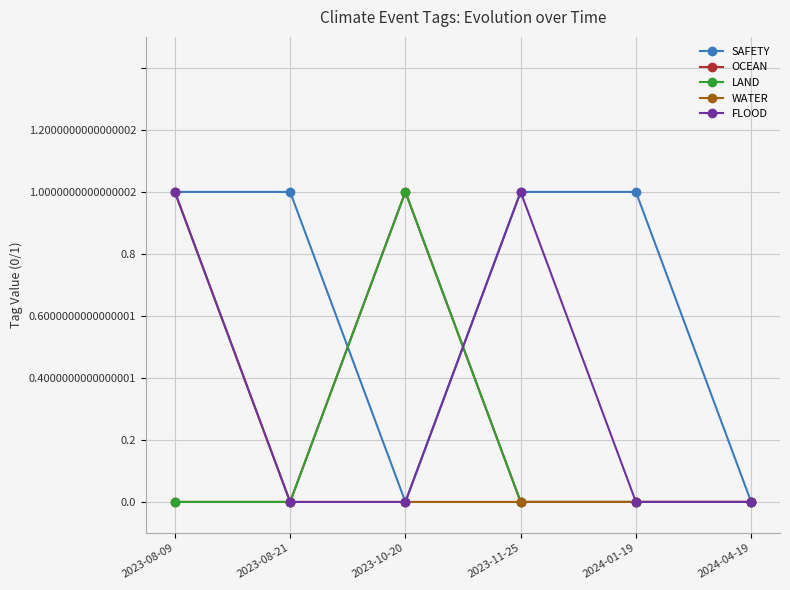

At how many categories does at least one series exceed 0?

5